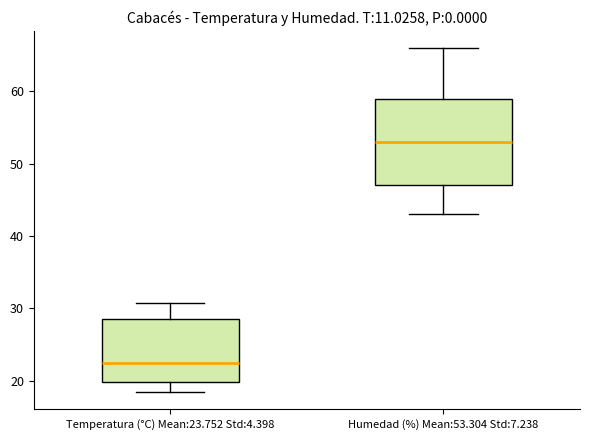

Where does the median line of the box for Humedad (%) Mean:53.304 Std:7.238 sit on the y-axis? The values are not printed on the chart, so give them approximately, as read against the axis.

53